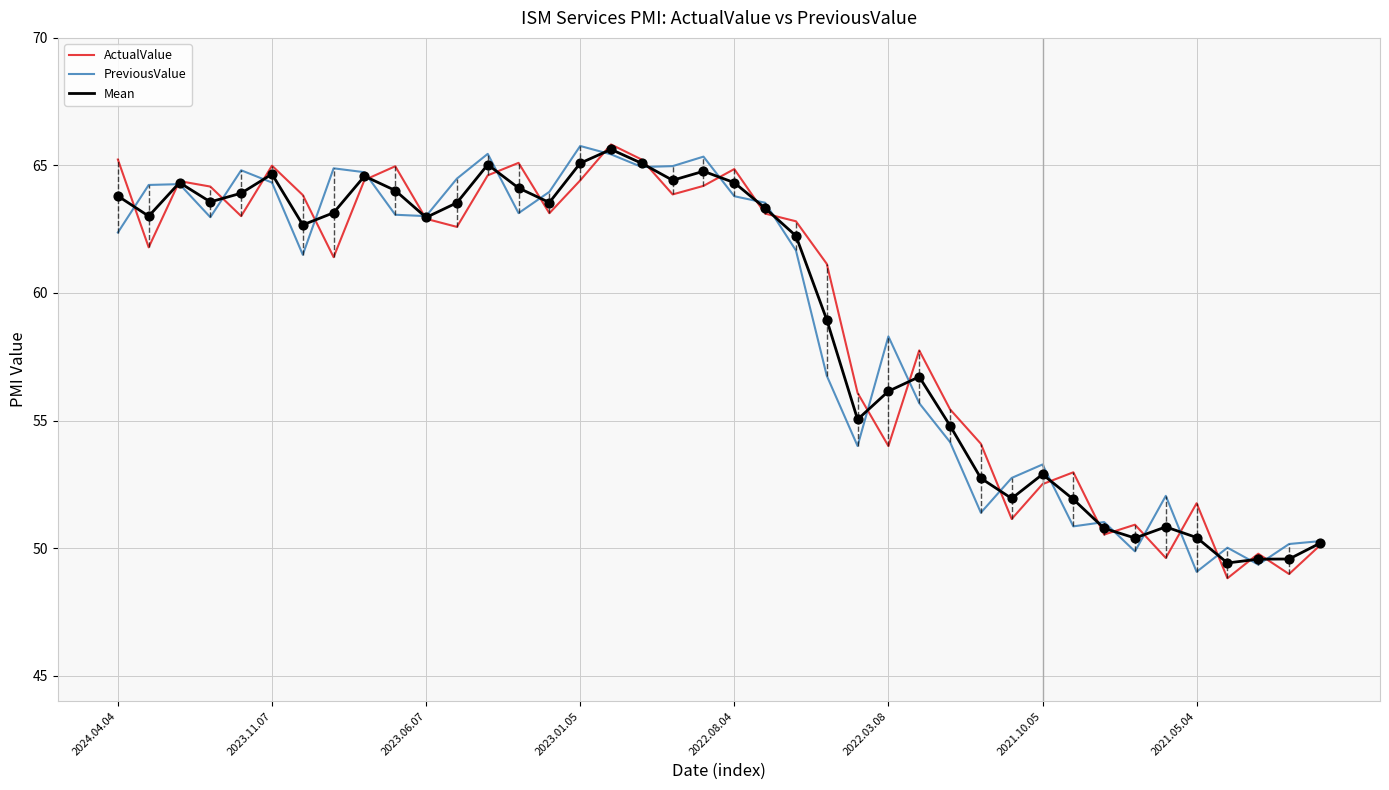

What is the smallest value displayed?

48.8